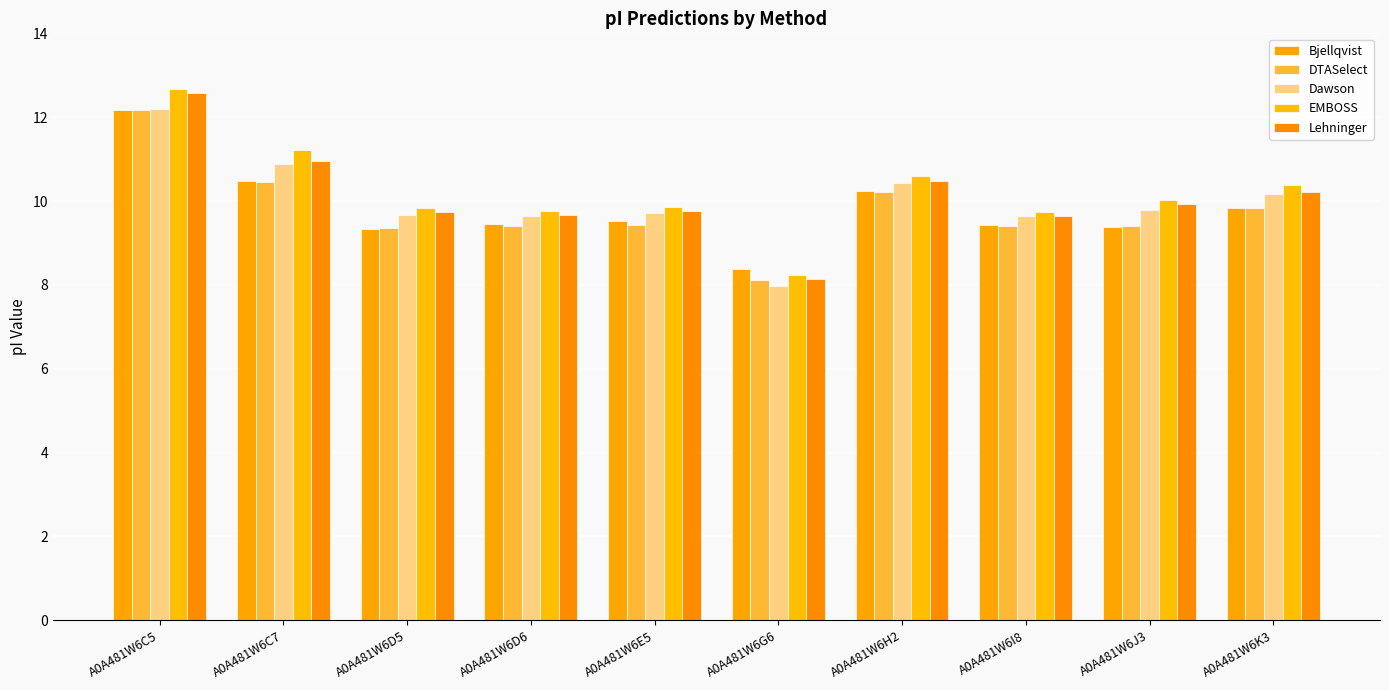

How many data points in EMBOSS are above 10?

5